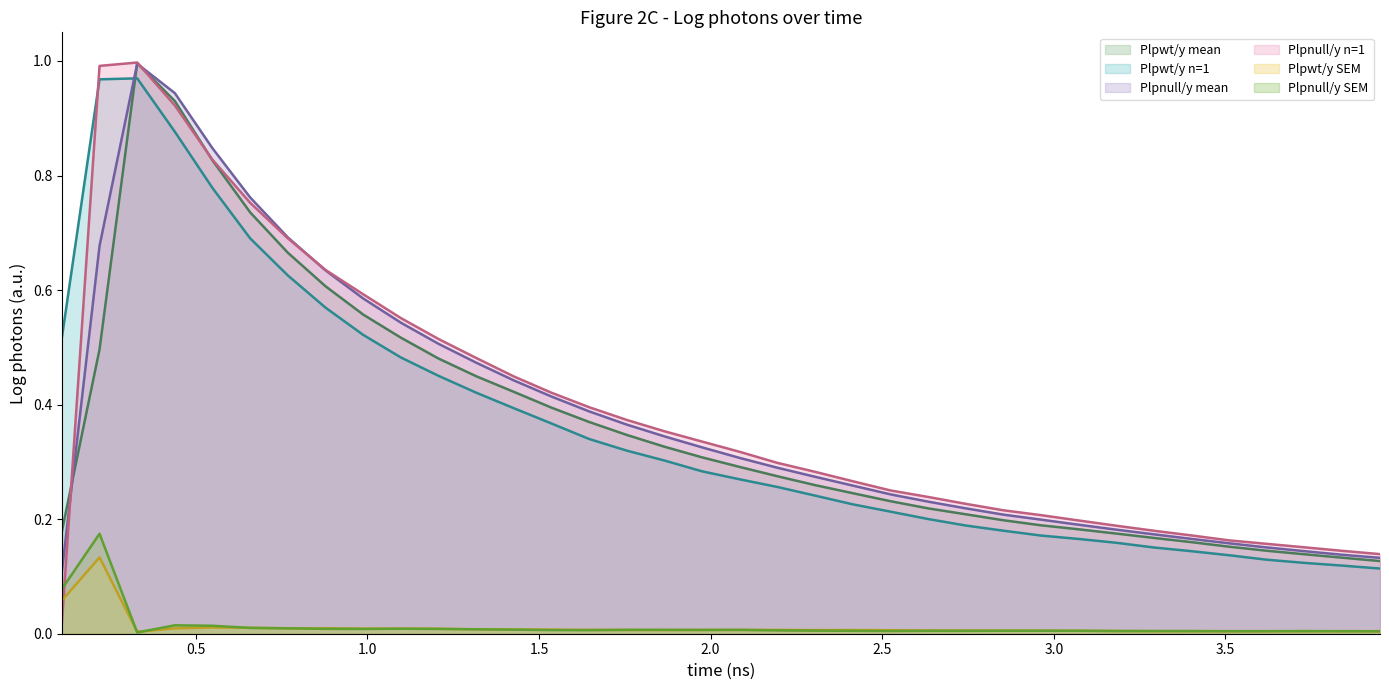

At how many categories does at least one series exceed 0?

36